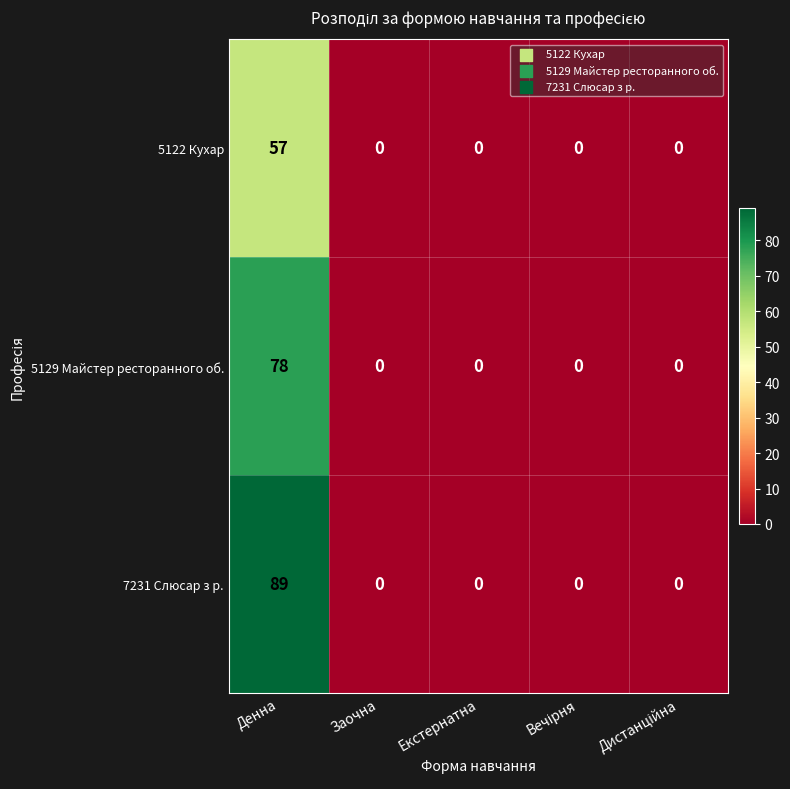

Which label corresponds to the largest value in the chart?

Денна